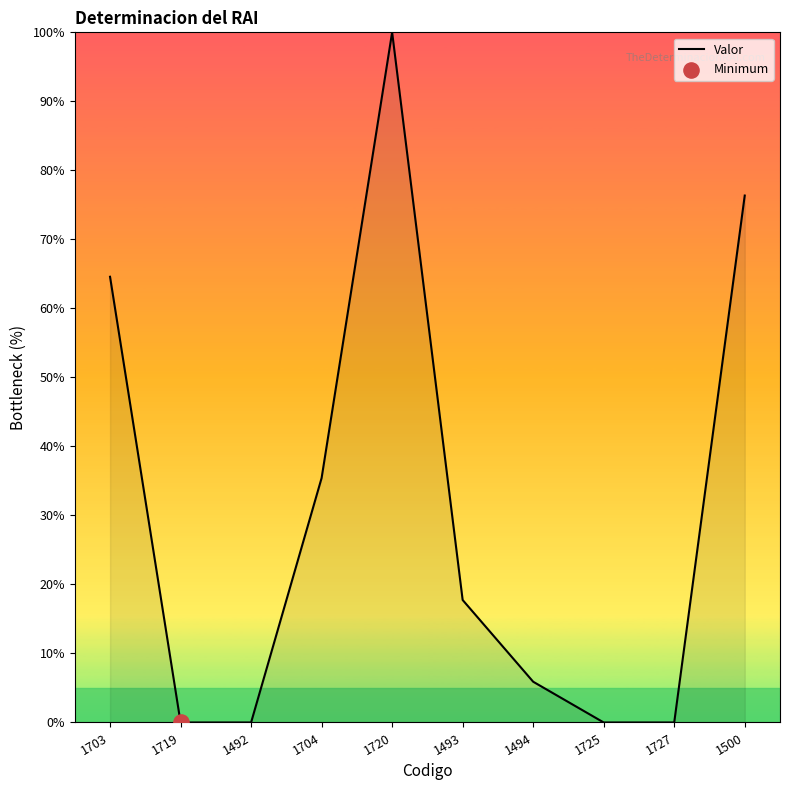

Which has a higher value, 1704 or 1719?

1704